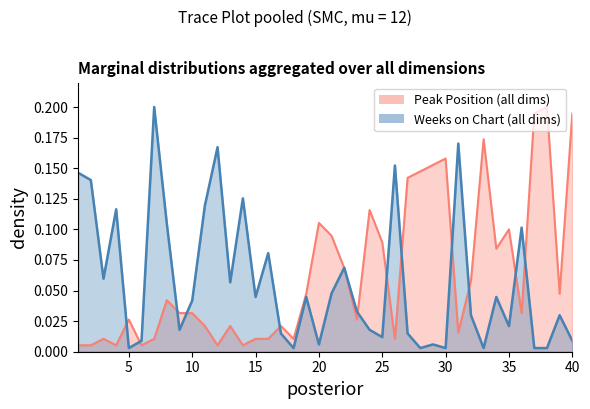

What is the difference between the maximum and minimum values in the Weeks on Chart series?

0.2